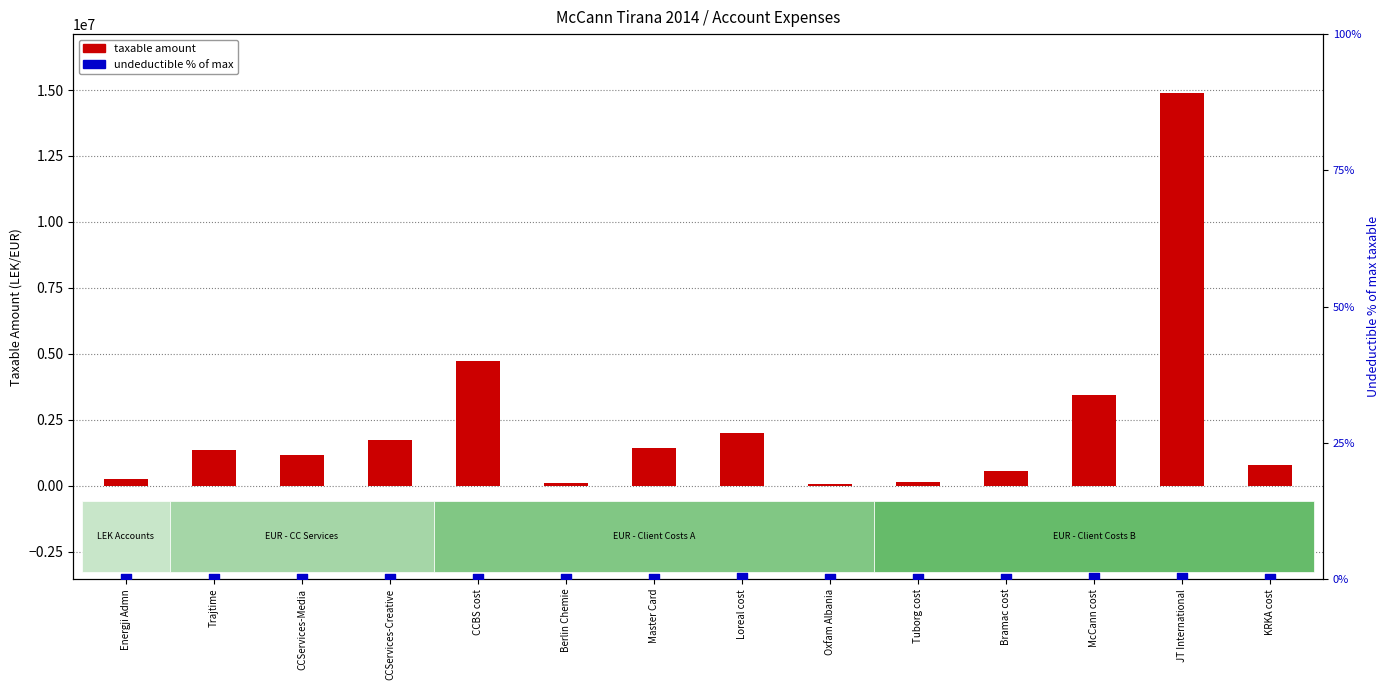

At how many categories does at least one series exceed 172462?

11